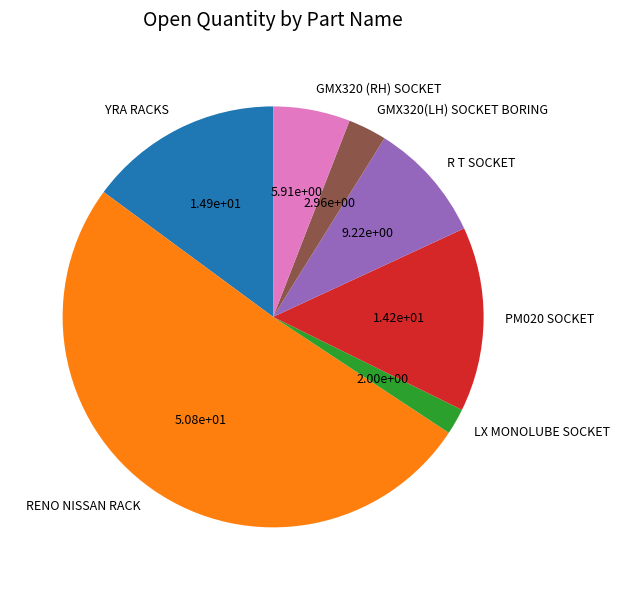

Rank the categories by value from lowest to highest.

LX MONOLUBE SOCKET, GMX320(LH) SOCKET BORING, GMX320 (RH) SOCKET, R T SOCKET, PM020 SOCKET, YRA RACKS, RENO NISSAN RACK